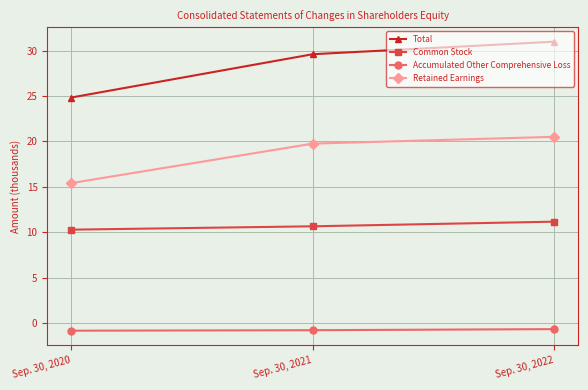

List the labels in order of Accumulated Other Comprehensive Loss value, smallest first.

Sep. 30, 2020, Sep. 30, 2021, Sep. 30, 2022